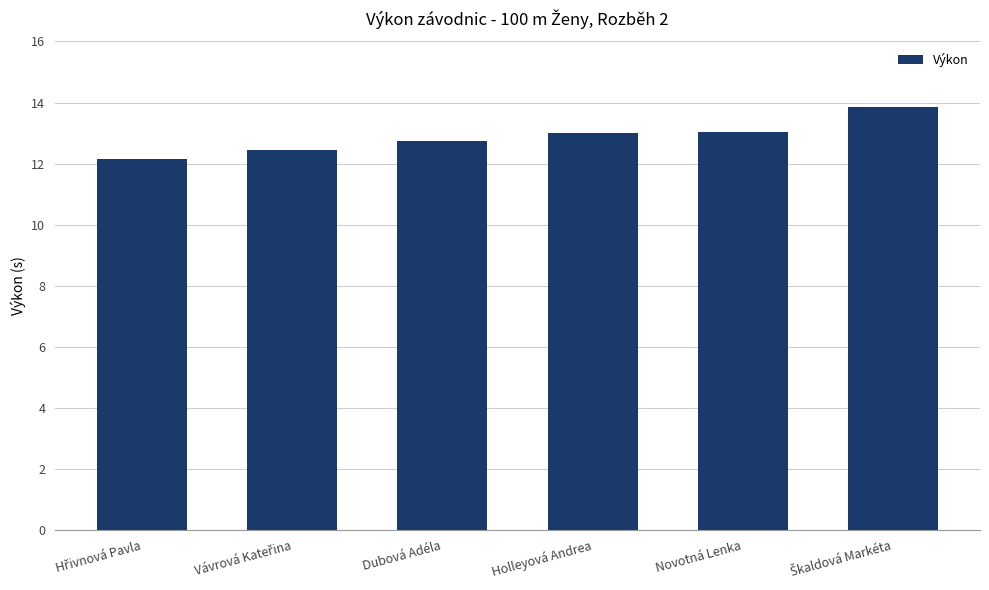

What is the average value?

12.9